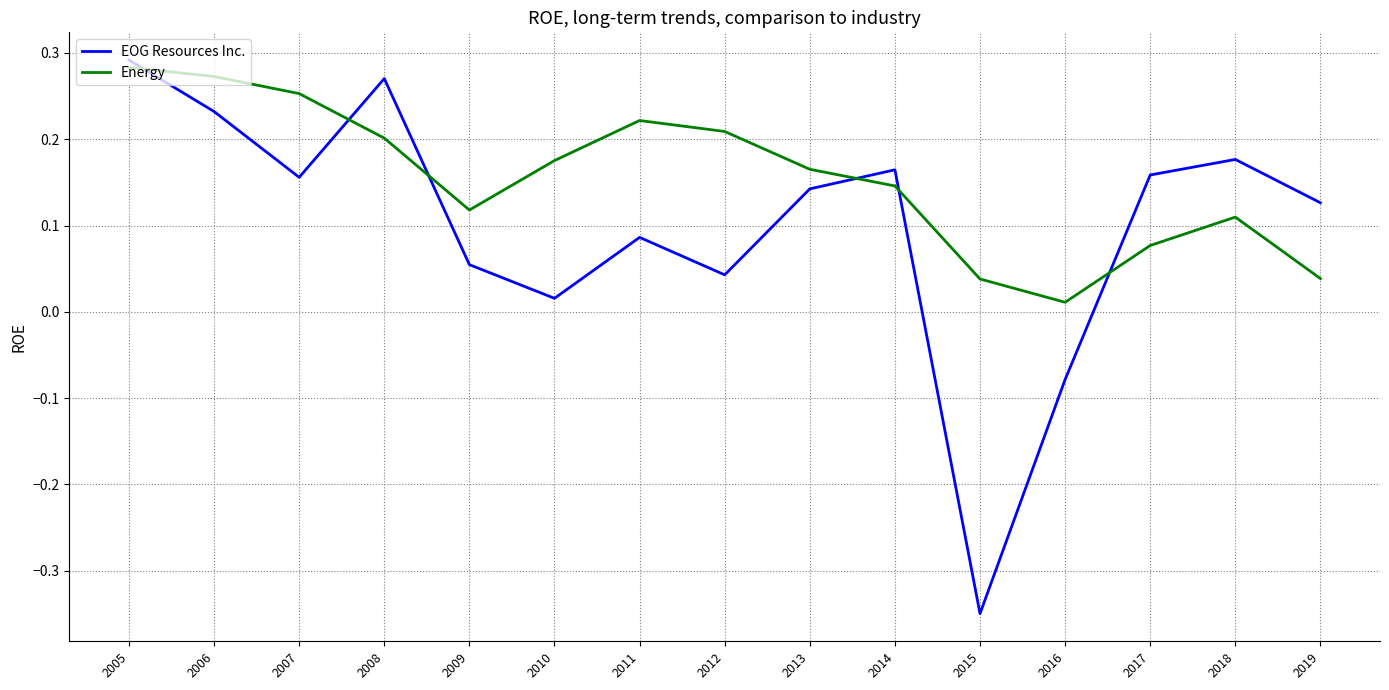

How many interior local valleys does the EOG Resources Inc. series have?

4